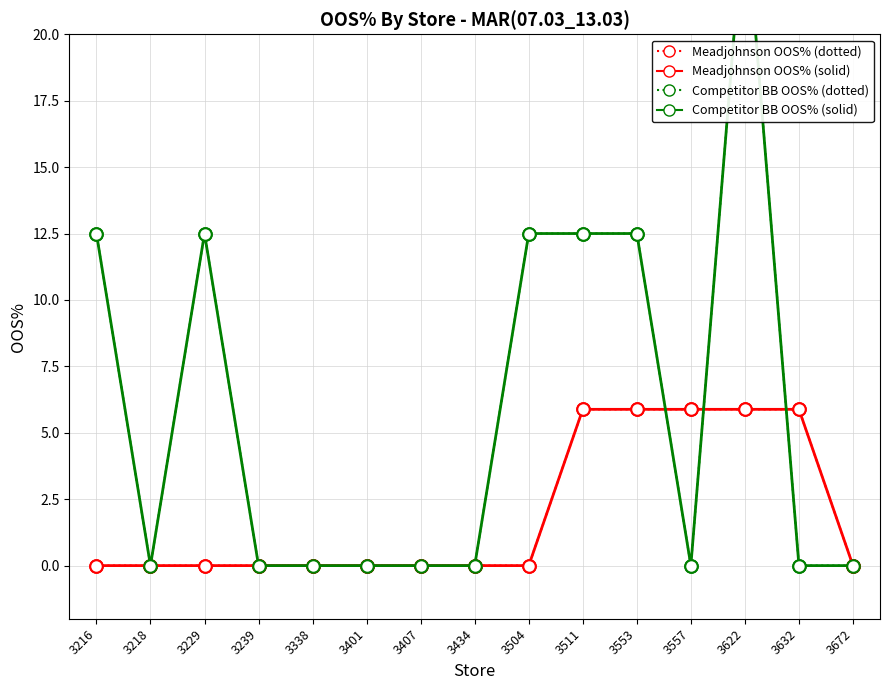

Does the chart display data point markers on the line(s)?

Yes